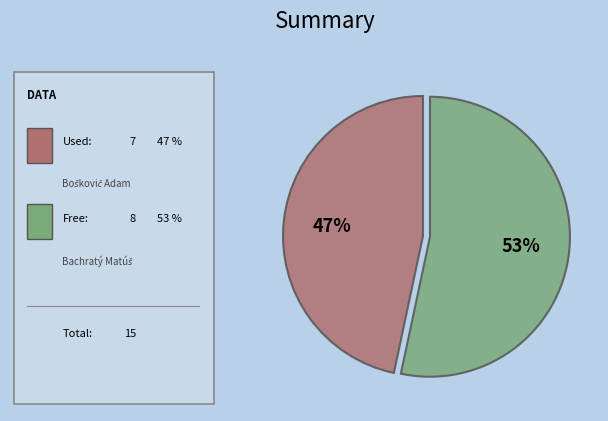

Does any single category account for the majority?

Yes